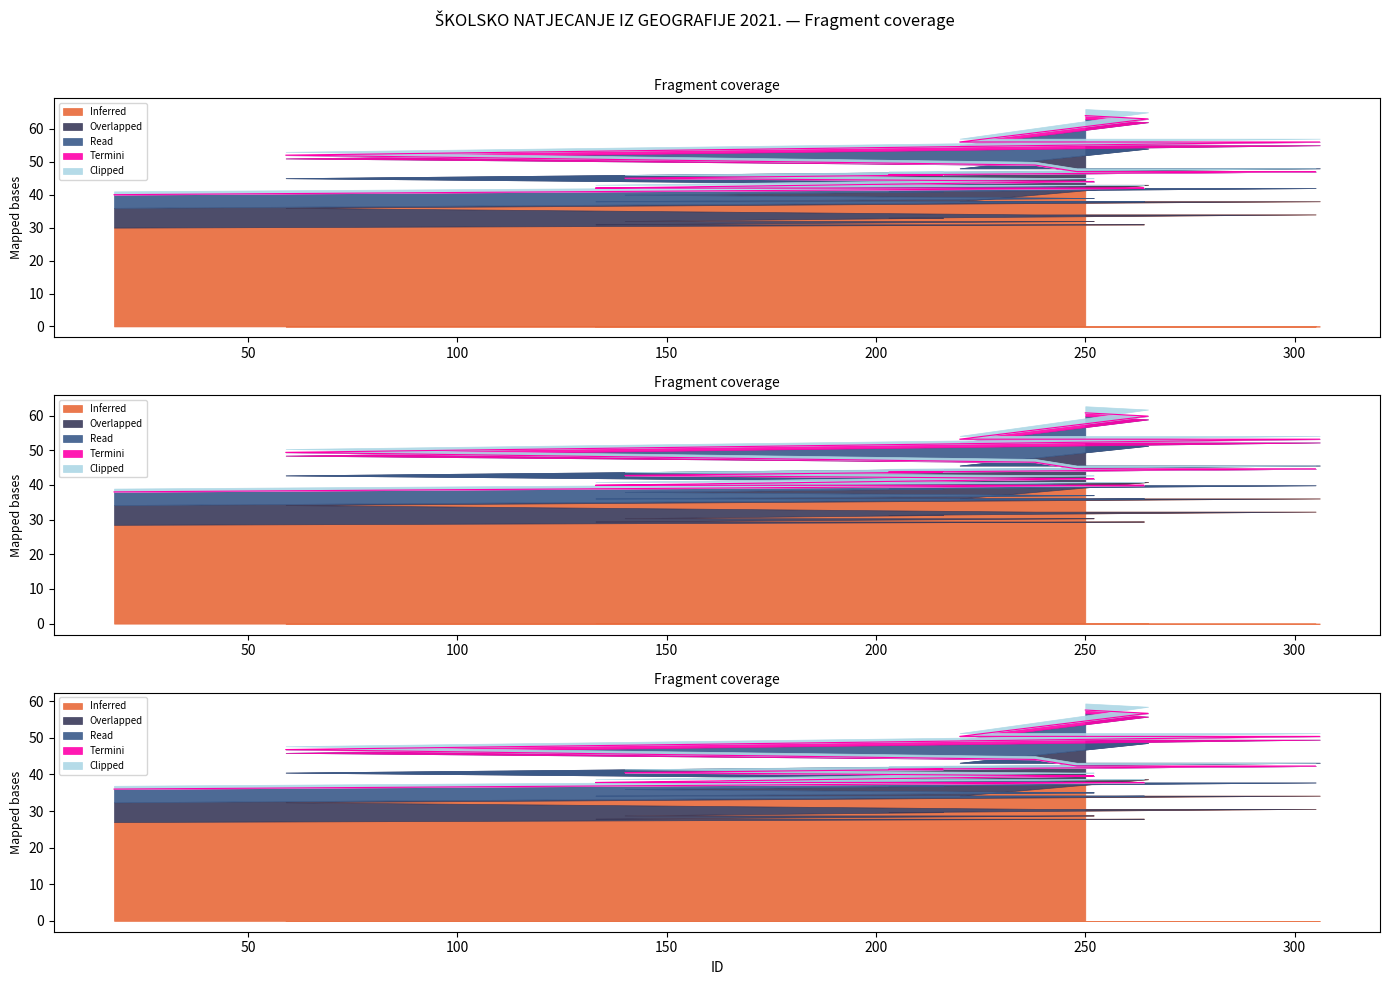

True or false: Inferred and Read intersect in this chart.

False